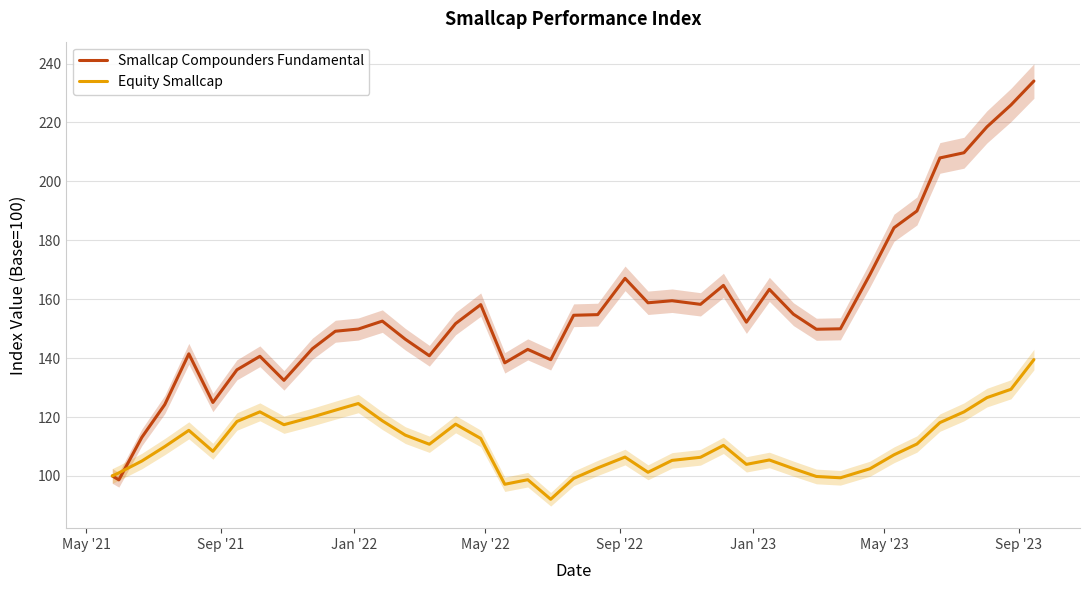

Reading left to right, extract all data points from this chart.

Smallcap Compounders Fundamental: 100.0	98.7	113.1	124.2	141.4	124.9	136.0	140.6	132.4	143.2	149.1	149.9	152.6	146.4	140.8	151.7	158.2	138.4	143.0	139.5	154.5	154.8	167.1	158.8	159.5	158.2	164.7	152.2	163.3	154.9	149.8	149.9	168.4	184.2	189.9	207.9	209.7	218.5	225.9	234.1
Equity Smallcap: 100.0	101.0	105.1	110.0	115.5	108.4	118.5	121.8	117.4	120.0	122.3	124.6	118.7	113.8	110.8	117.6	112.7	97.2	98.7	92.1	99.2	102.7	106.4	101.2	105.3	106.3	110.4	103.9	105.4	102.5	99.8	99.4	102.4	107.2	110.8	118.1	121.7	126.6	129.4	139.5